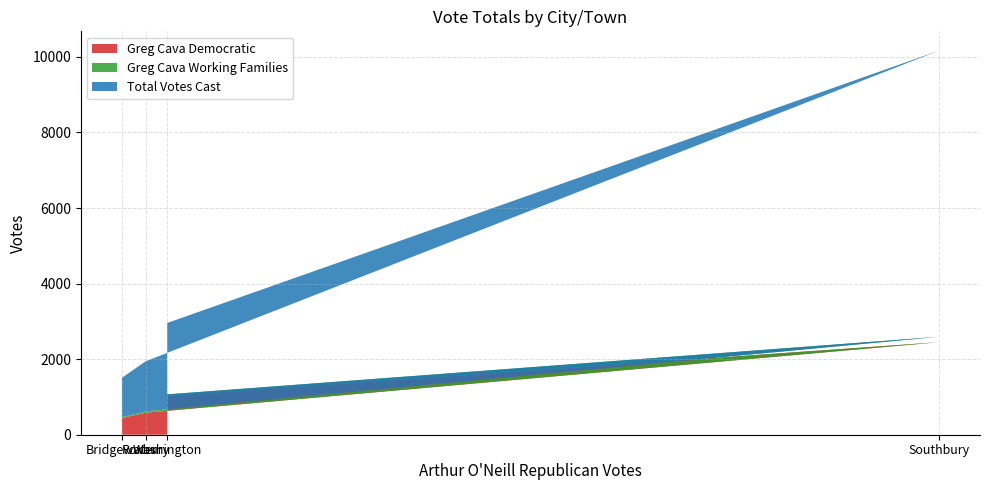

Reading right to left, what are all the values shown in this chart?

Greg Cava Democratic: 1026	2449	582	444
Greg Cava Working Families: 42	144	37	21
Total Votes Cast: 1889	7575	1324	1042